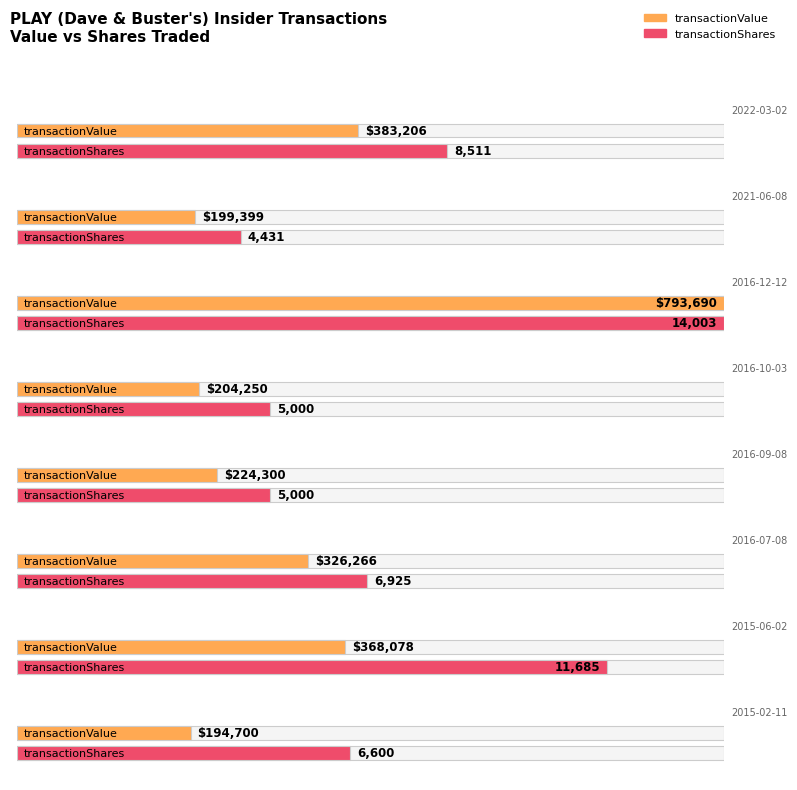

Are the bars grouped side by side (vs. stacked)?

Yes